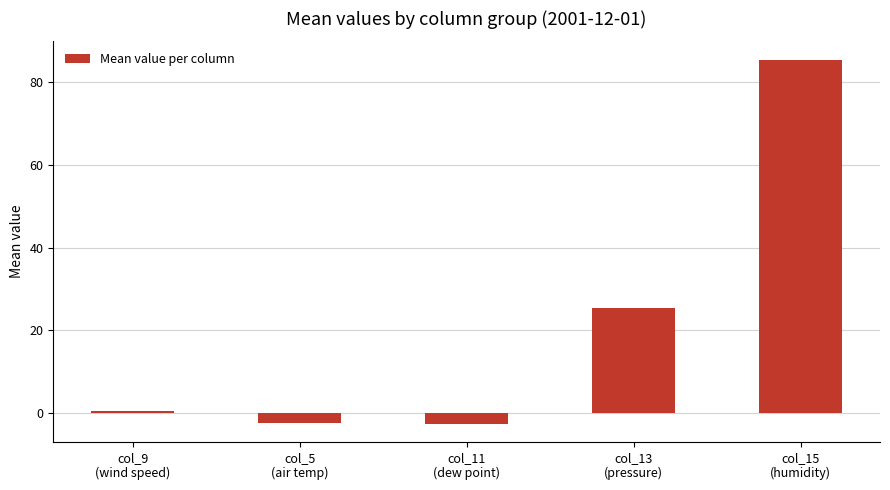

What is the average value?

21.3